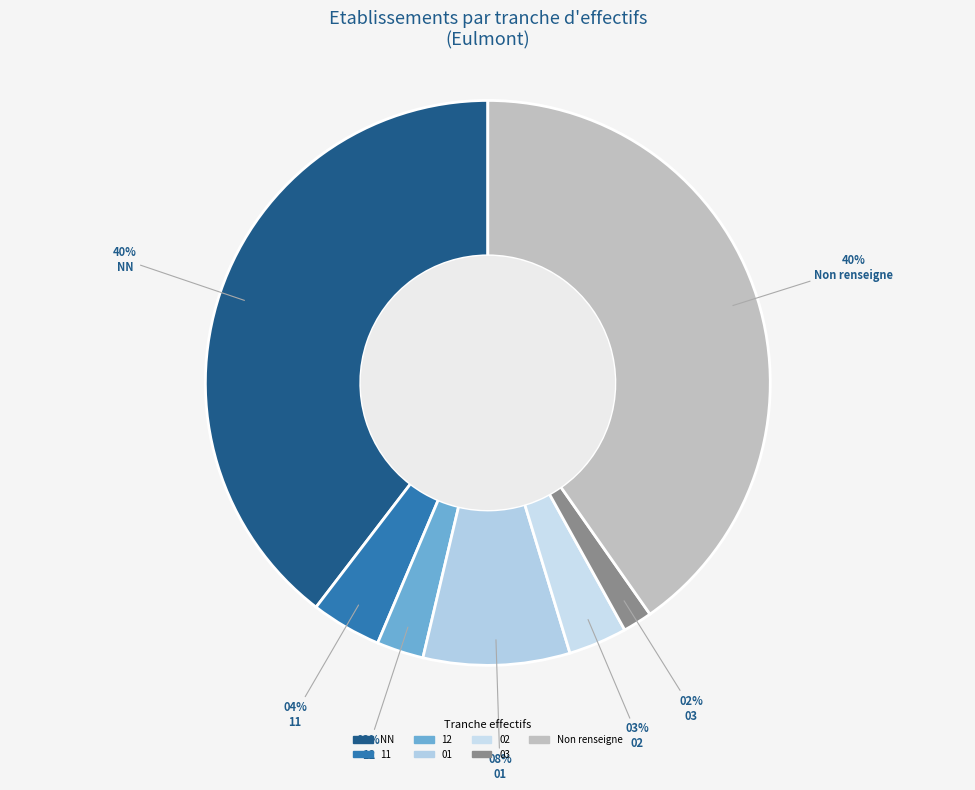

To the nearest percent, what percentage of the pie is 12?

3%